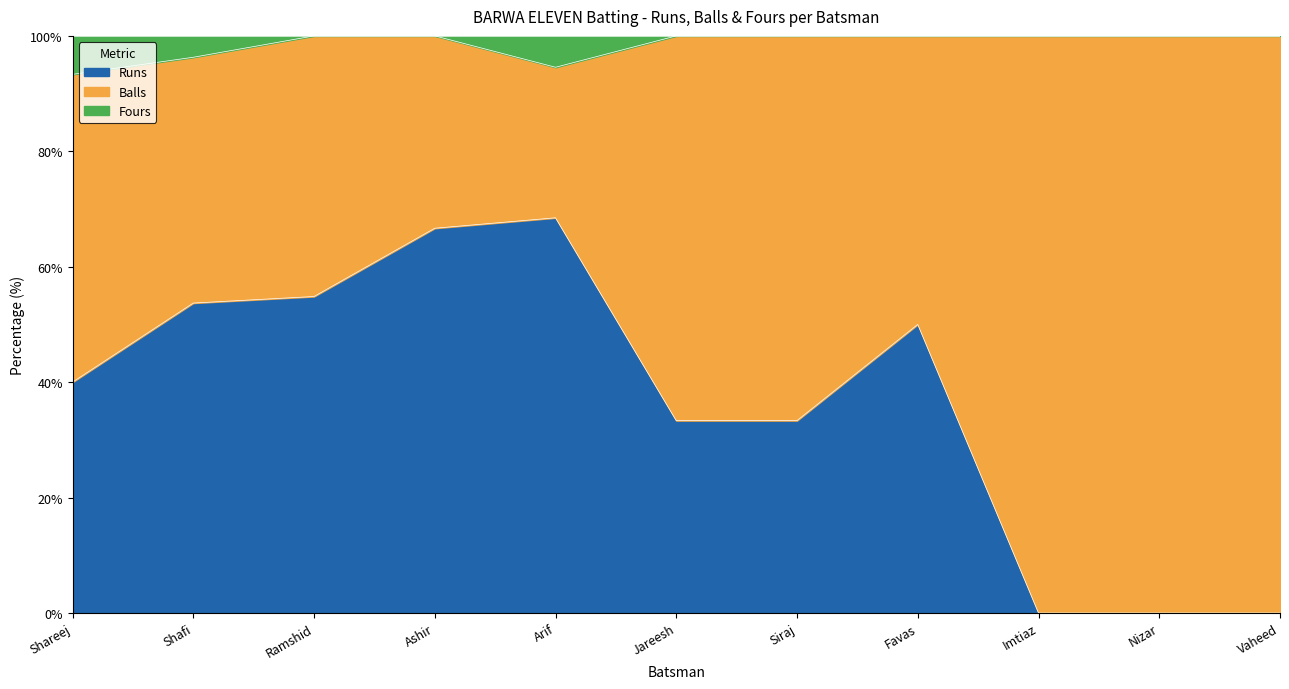

What is the value of the Balls point at the 8th from the left?

4